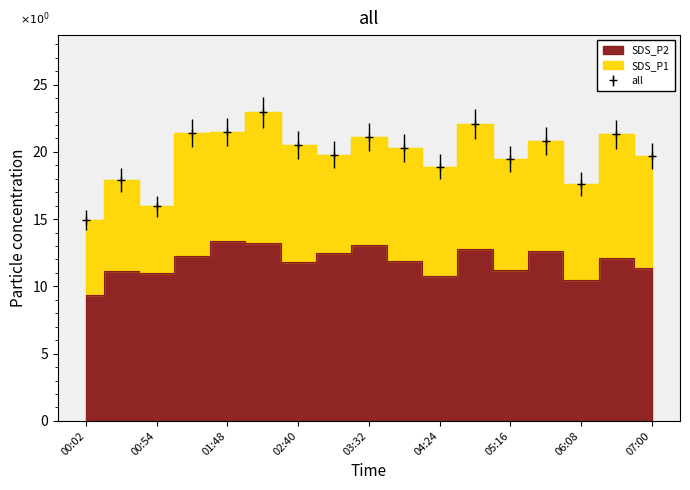

At how many categories does at least one series exceed 22?

2